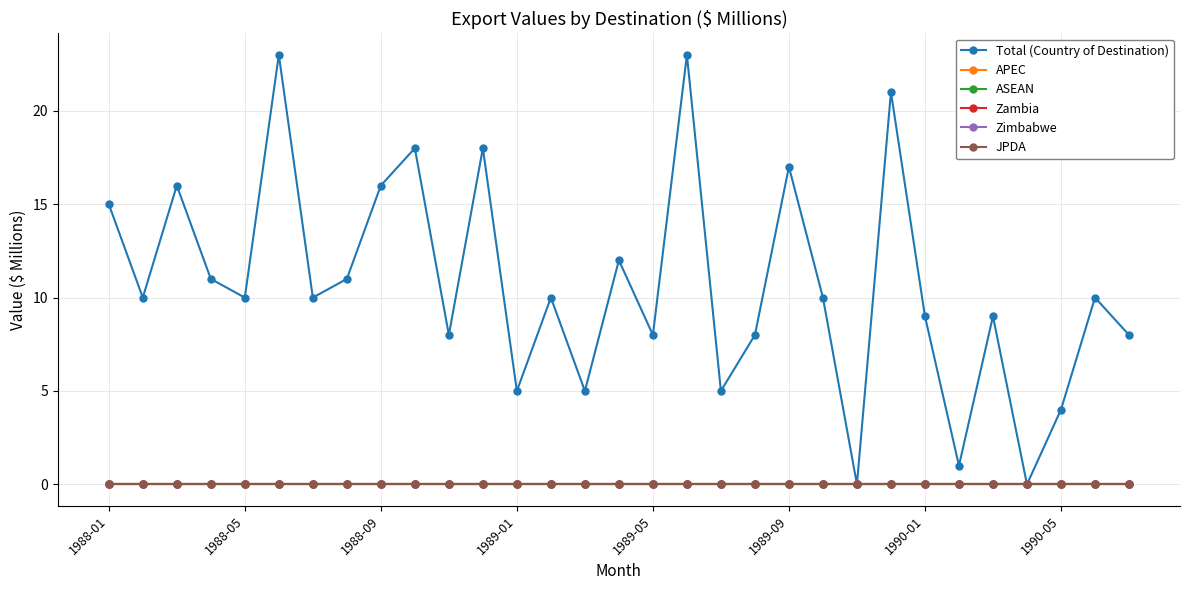

Does the chart have visible grid lines?

Yes